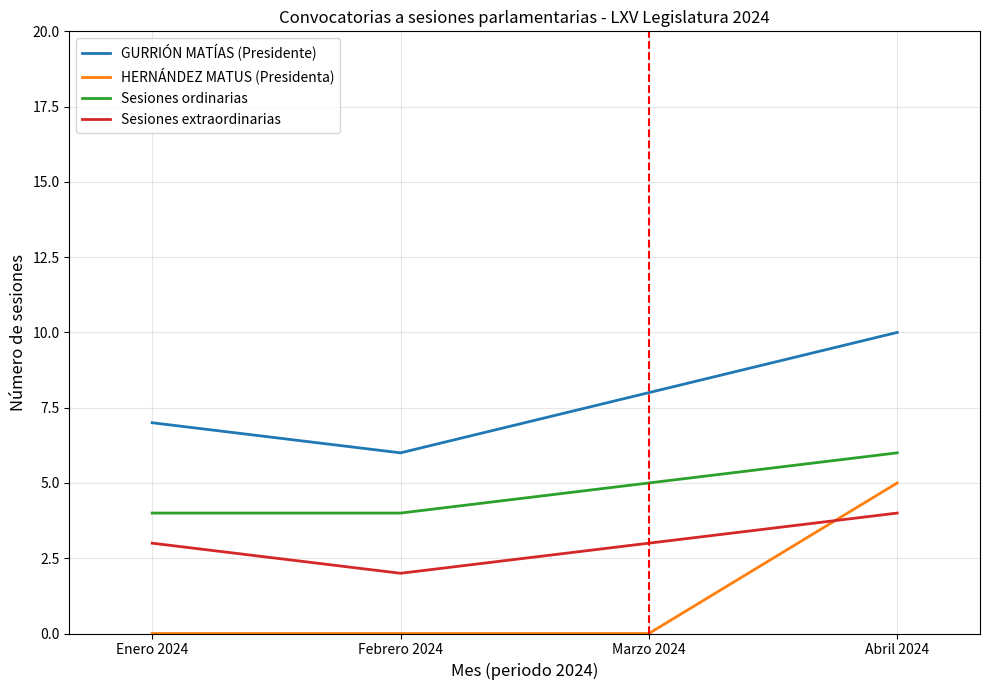

True or false: Sesiones ordinarias and HERNÁNDEZ MATUS (Presidenta) cross at least once.

False